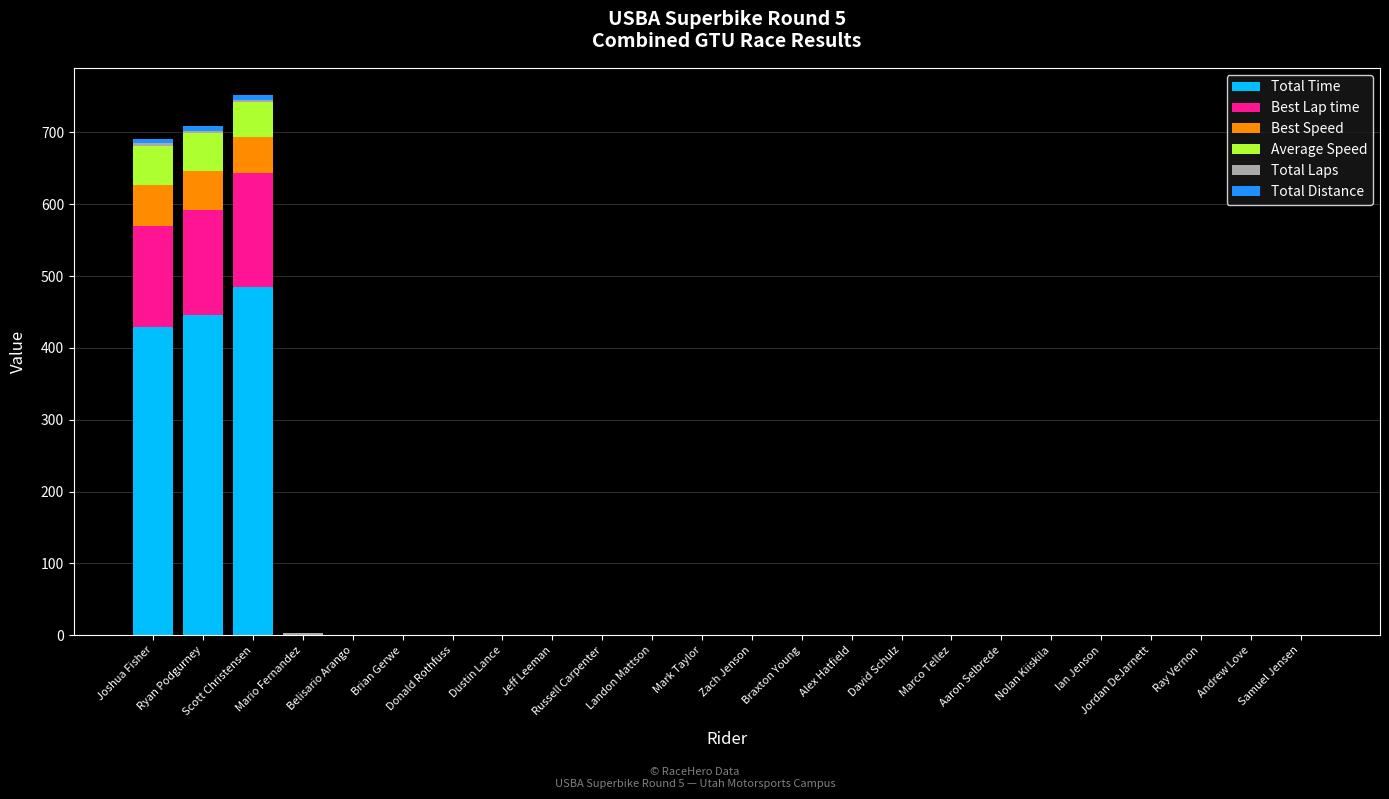

How many values in the Total Time series exceed 0?

3